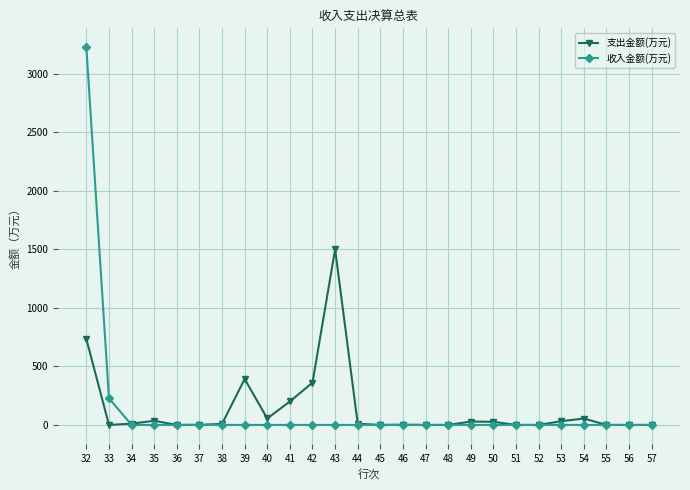

Does the chart have visible grid lines?

Yes